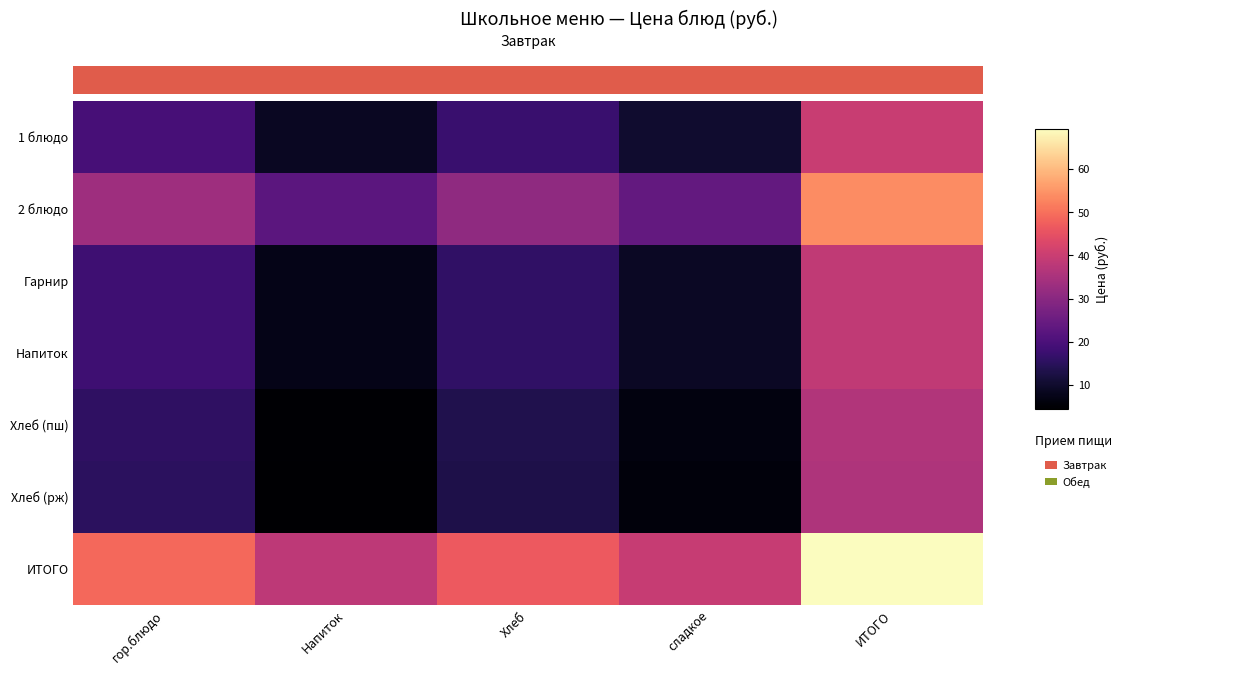

Rank the series by their maximum value, from lowest to highest.

Хлеб (рж), Хлеб (пш), Гарнир, Напиток, 1 блюдо, 2 блюдо, ИТОГО